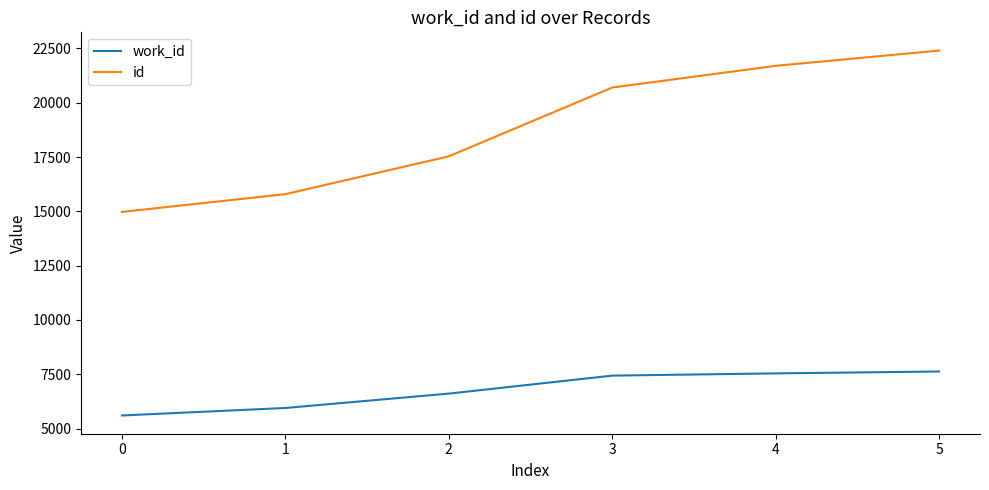

What is the maximum value shown in the chart?

22404